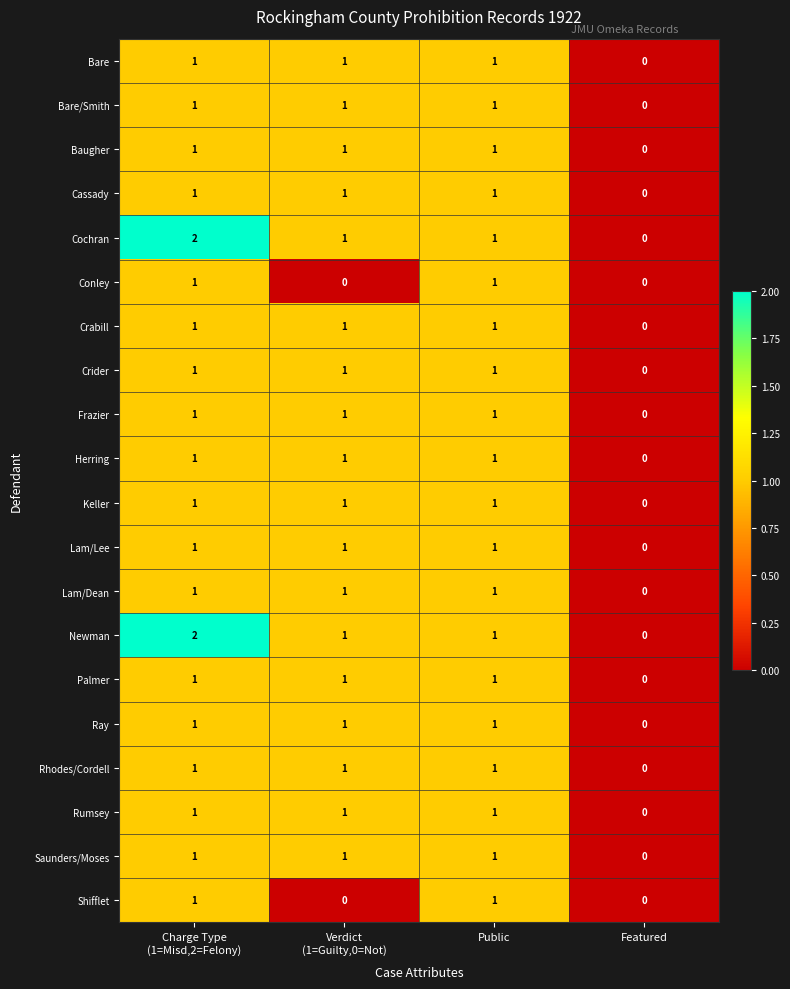

At which label is Cassady closest to 0?

Featured